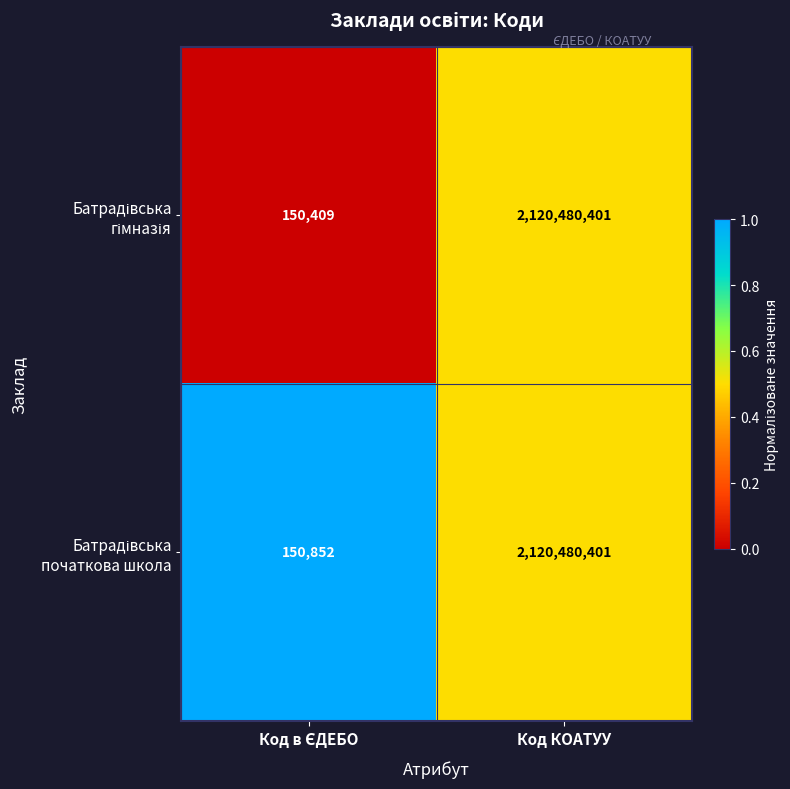

At which category is the sum across all series the highest?

Код КОАТУУ